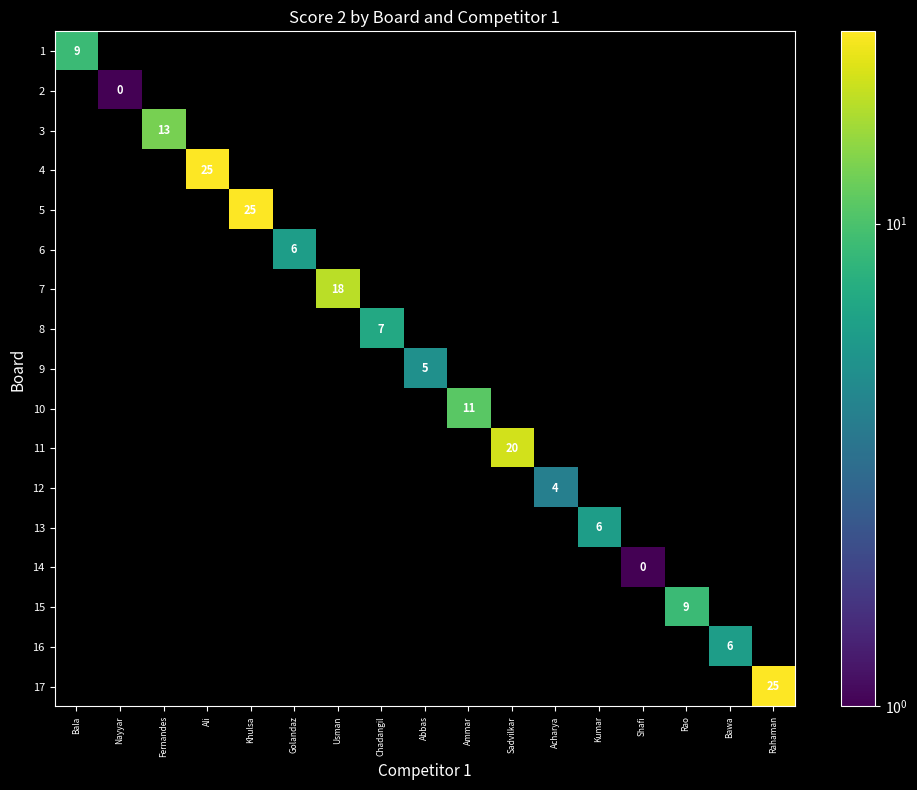

How many distinct data groups are displayed?

17